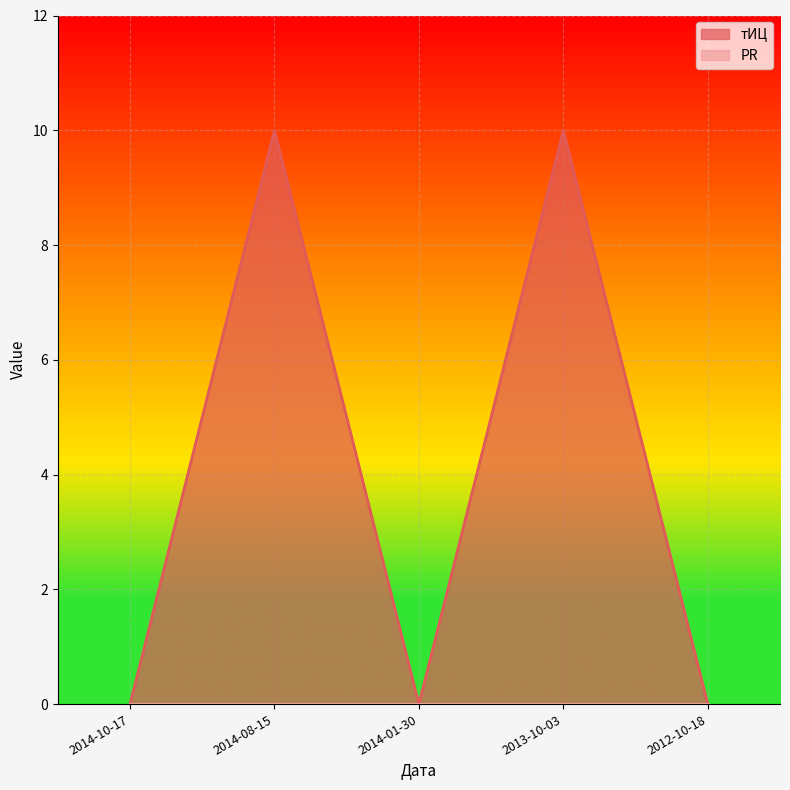

Is it true that the value at 2014-01-30 is -4?

False